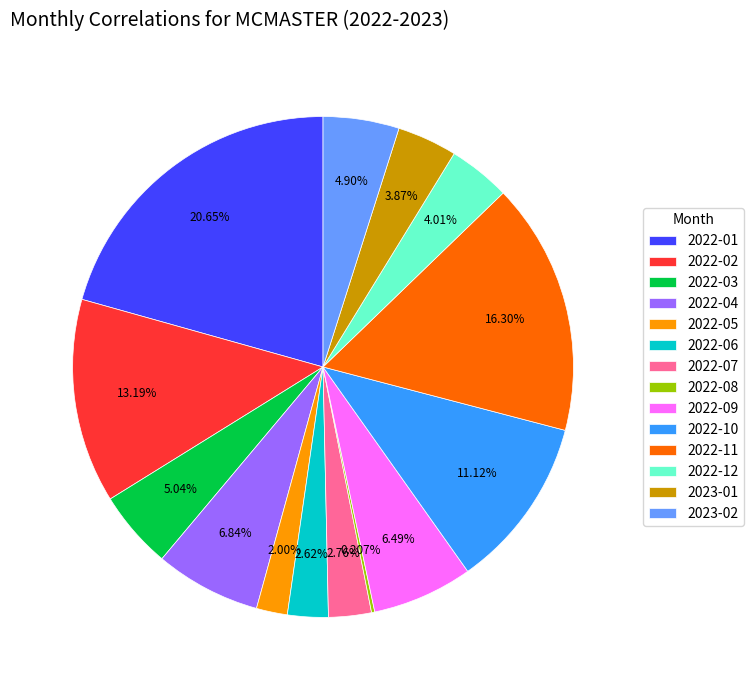

Do 2022-11 and 2022-10 together represent more than half of the pie?

No